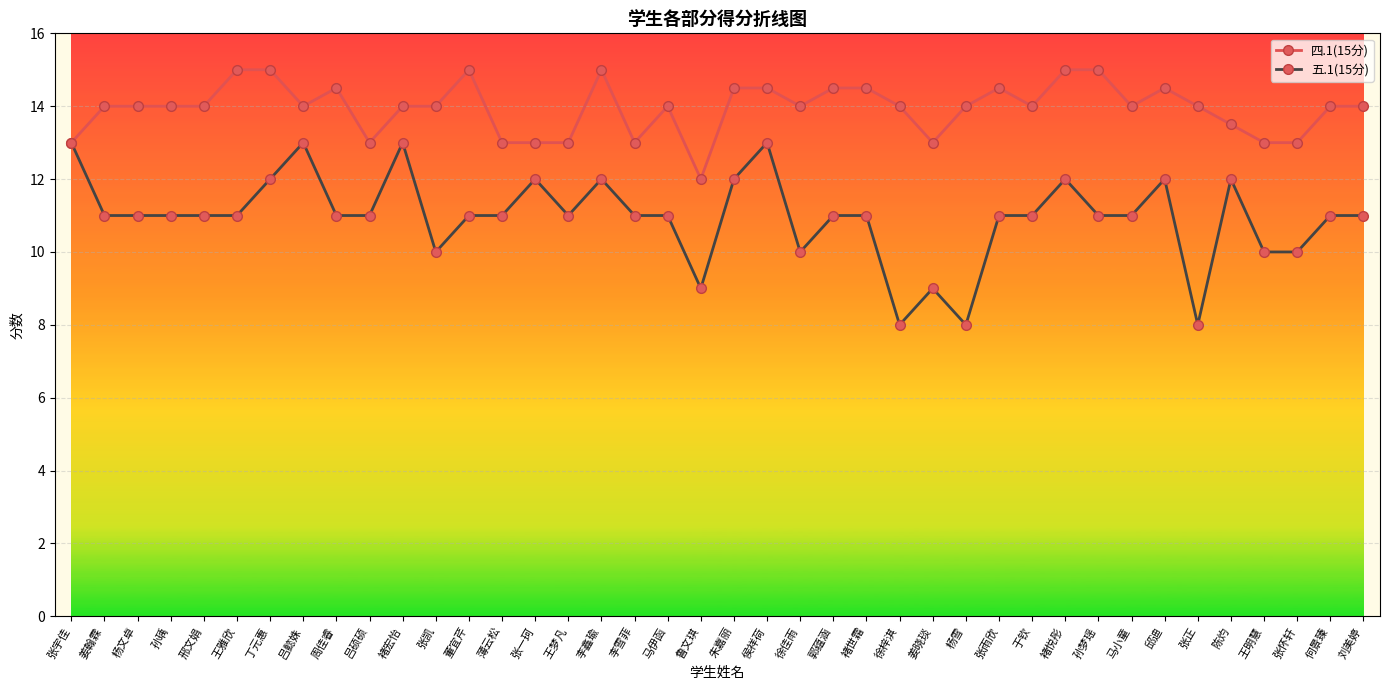

True or false: 五.1(15分) has more than 1 points higher than both neighbors.

True